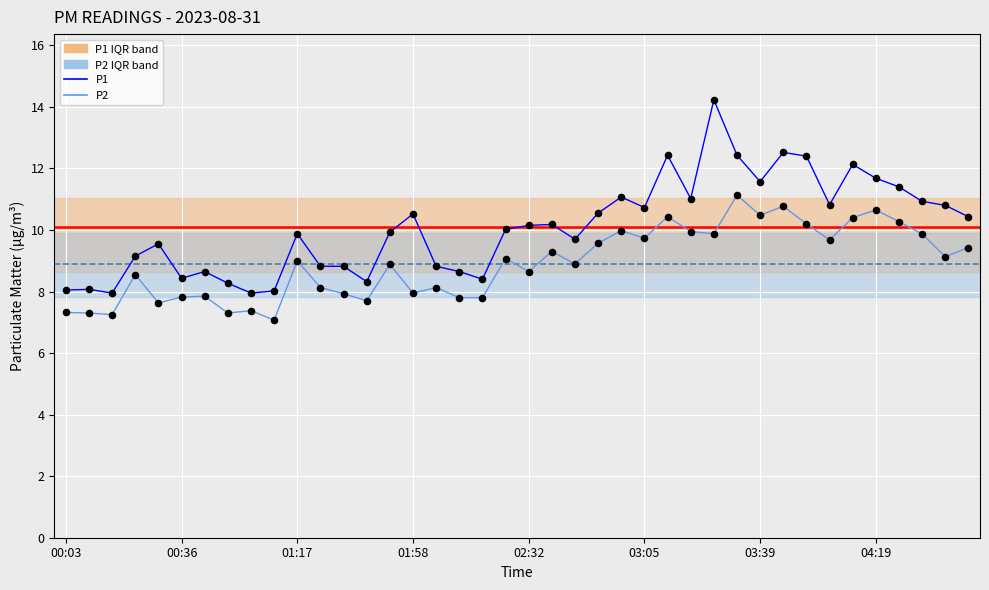

Which series has the largest total across all categories?

P1